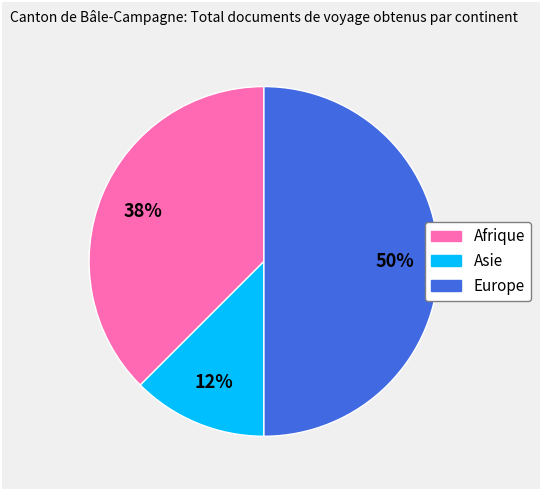

Which has a higher value, Afrique or Europe?

Europe